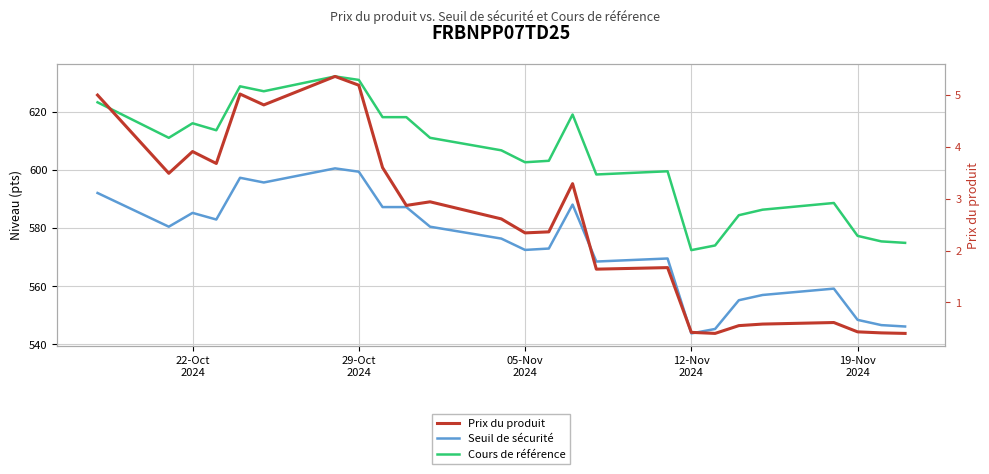

The Cours de référence series shows 978.9 at 19. True or false?

False